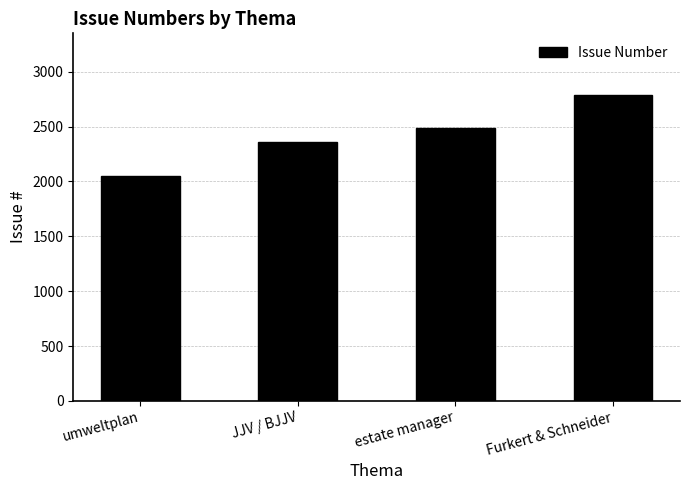

Are the bars horizontal?

No